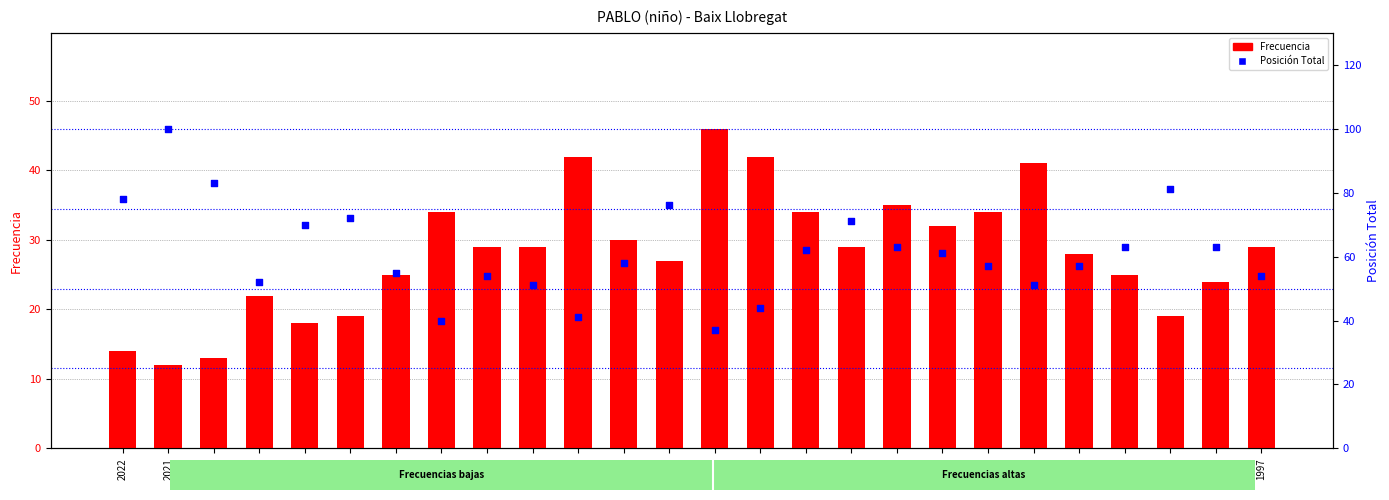

What are all the series names shown in the legend?

Frecuencia, Posición Total